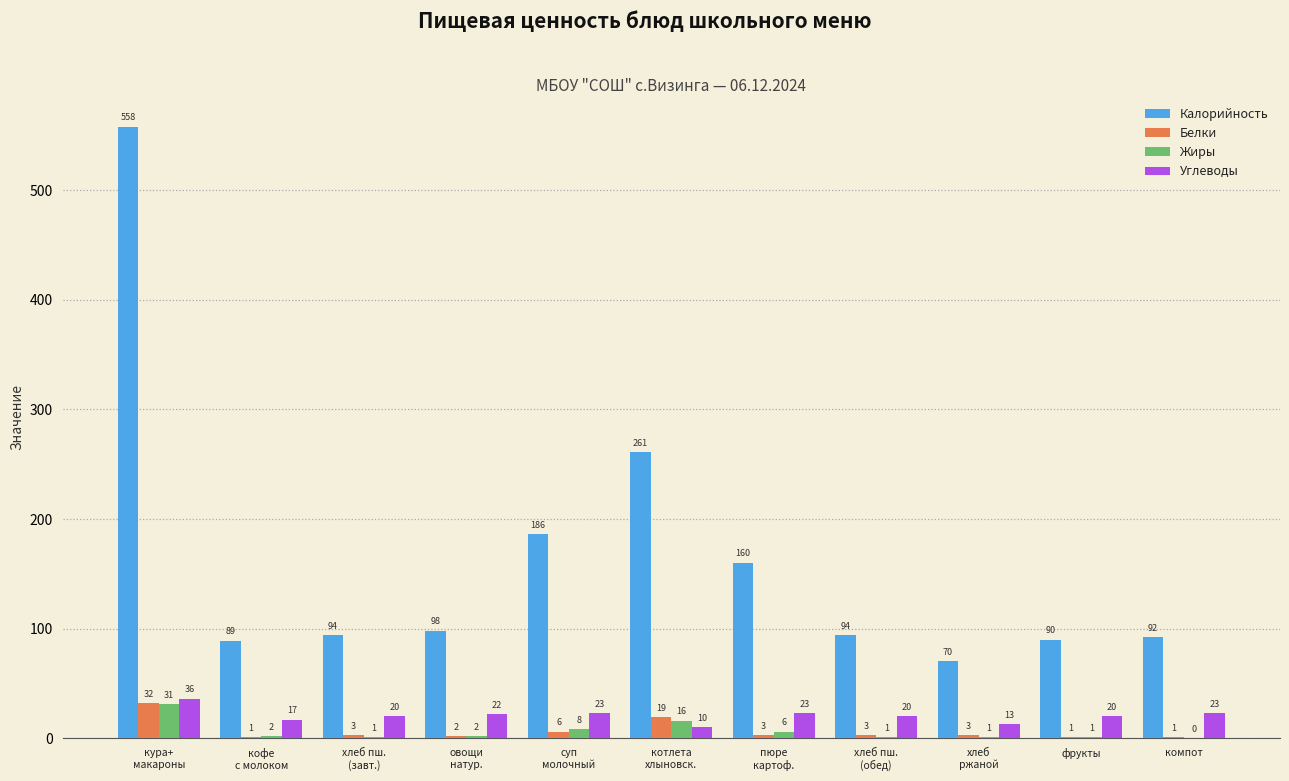

Which series changed the most between кура+
макароны and хлеб
ржаной?

Калорийность